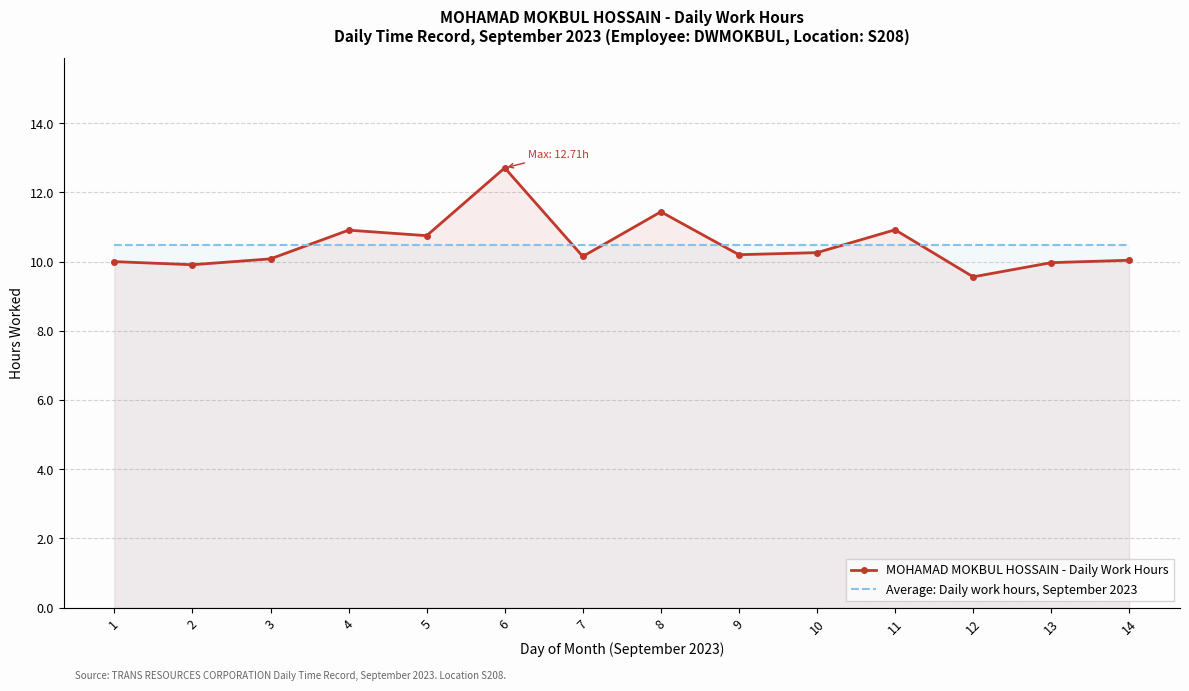

Reading right to left, what are all the values shown in this chart?

MOHAMAD MOKBUL HOSSAIN - Daily Work Hours: 14=10.0	13=10.0	12=9.6	11=10.9	10=10.3	9=10.2	8=11.4	7=10.2	6=12.7	5=10.8	4=10.9	3=10.1	2=9.9	1=10.0
Average: Daily work hours, September 2023: 14=10.5	13=10.5	12=10.5	11=10.5	10=10.5	9=10.5	8=10.5	7=10.5	6=10.5	5=10.5	4=10.5	3=10.5	2=10.5	1=10.5